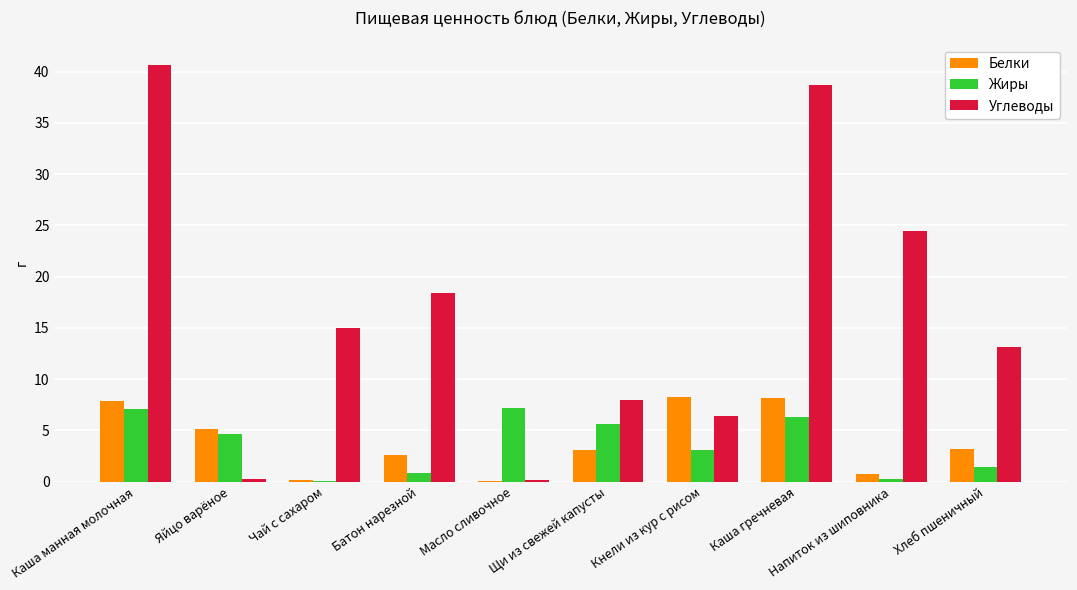

Which series has the largest total across all categories?

Углеводы